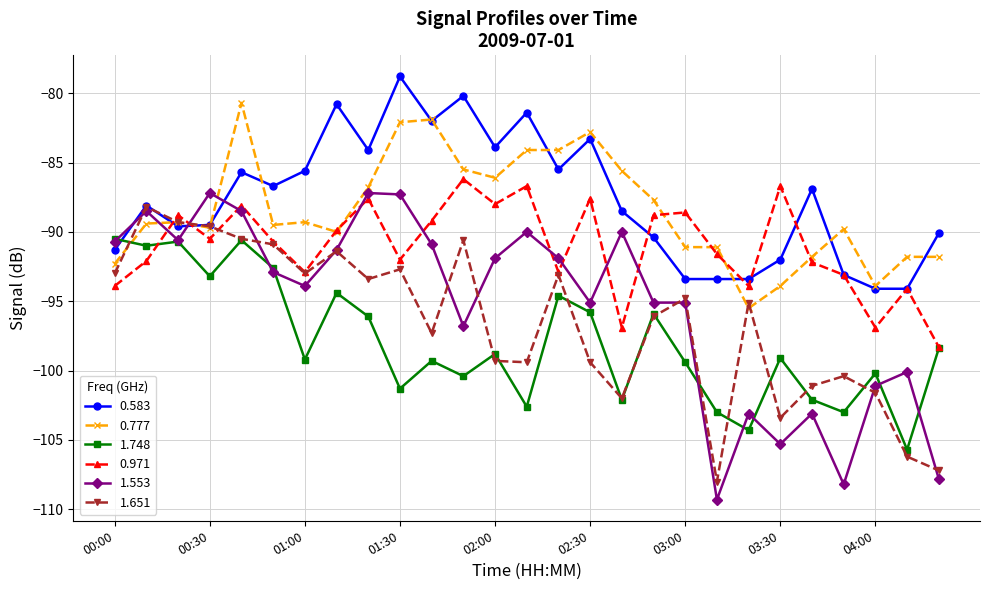

What is the value of the 1.651 point at the 10th from the left?

-92.7